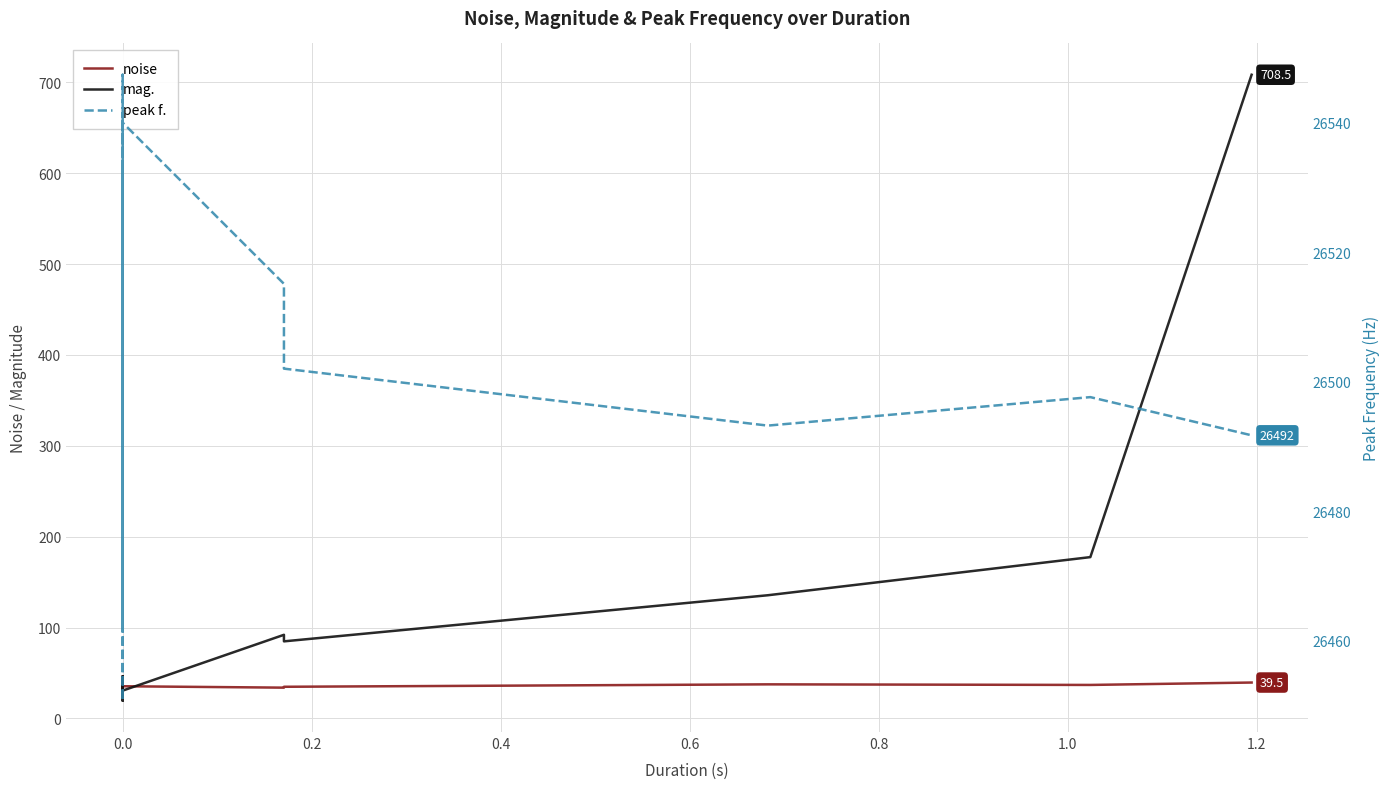

Which series has the largest range (max minus min)?

mag.